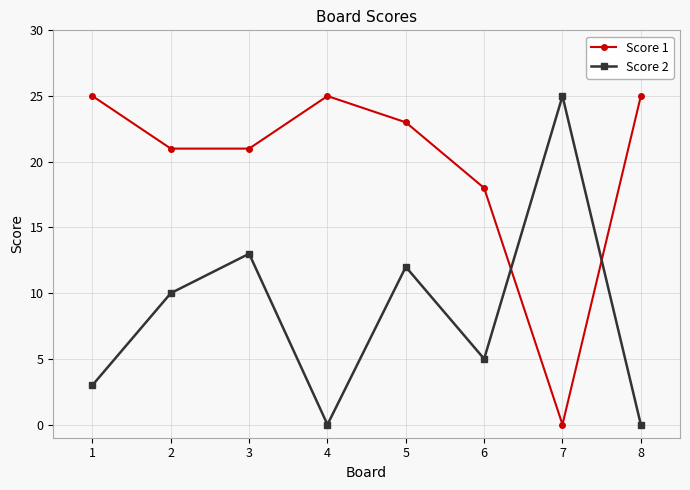

How many data points in Score 1 are less than 23?

4